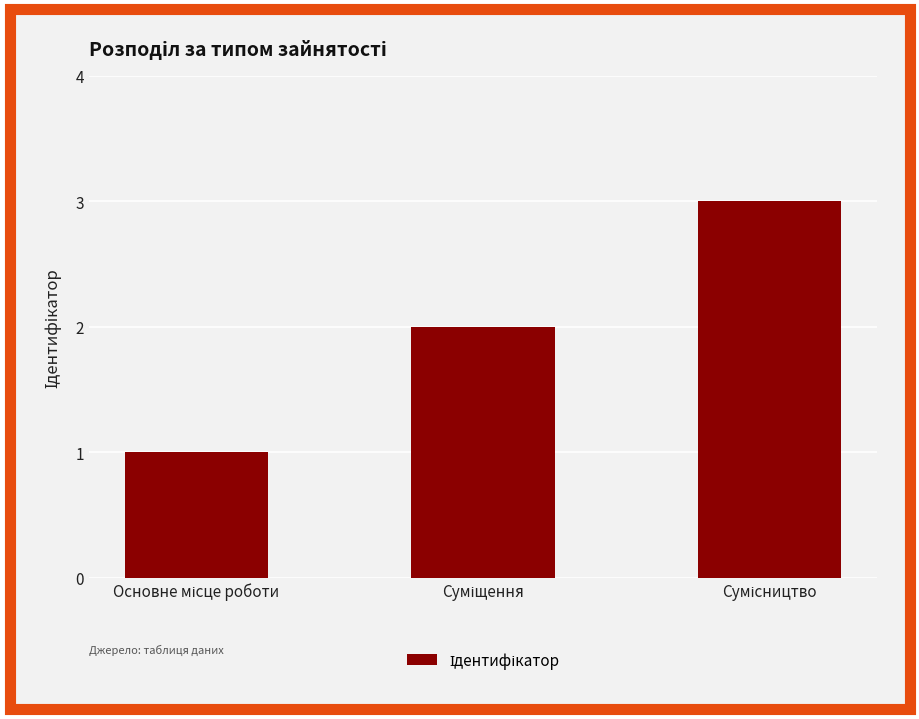

What is the maximum value shown in the chart?

3